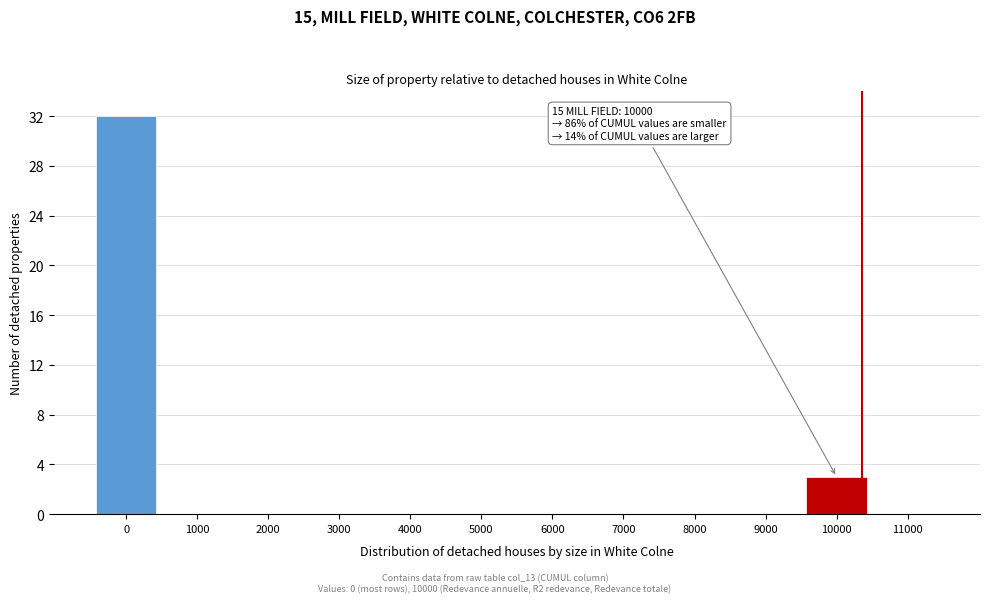

Reading left to right, extract all data points from this chart.

0=32	1000=0	2000=0	3000=0	4000=0	5000=0	6000=0	7000=0	8000=0	9000=0	10000=3	11000=0